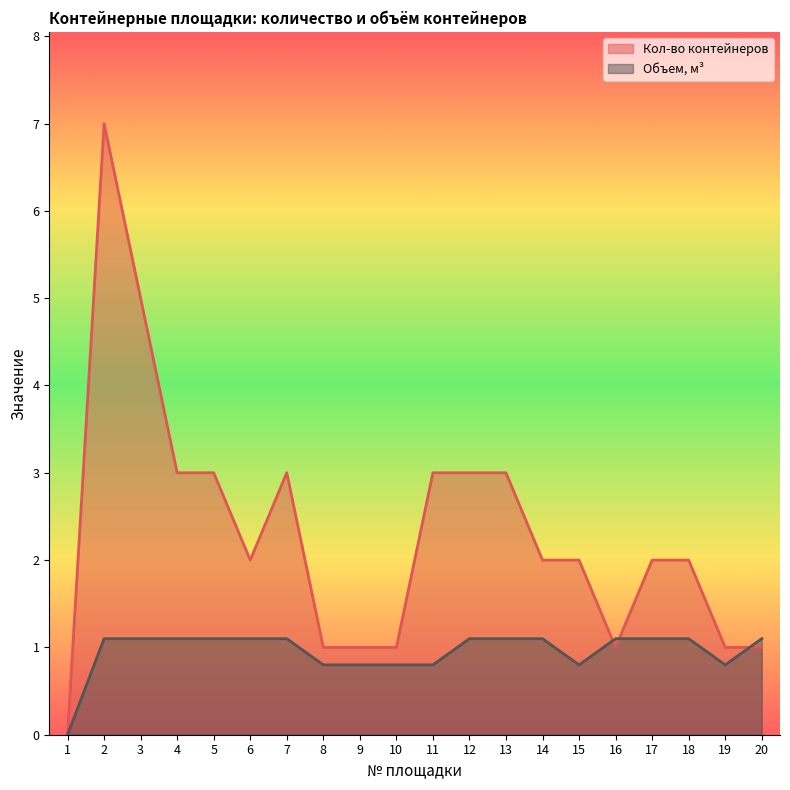

True or false: Кол-во контейнеров has a value of 7.0 at 2.

True